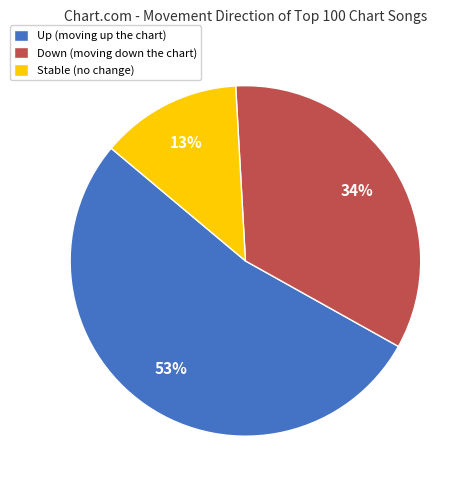

Does Stable (no change) account for over 50% of the chart?

No